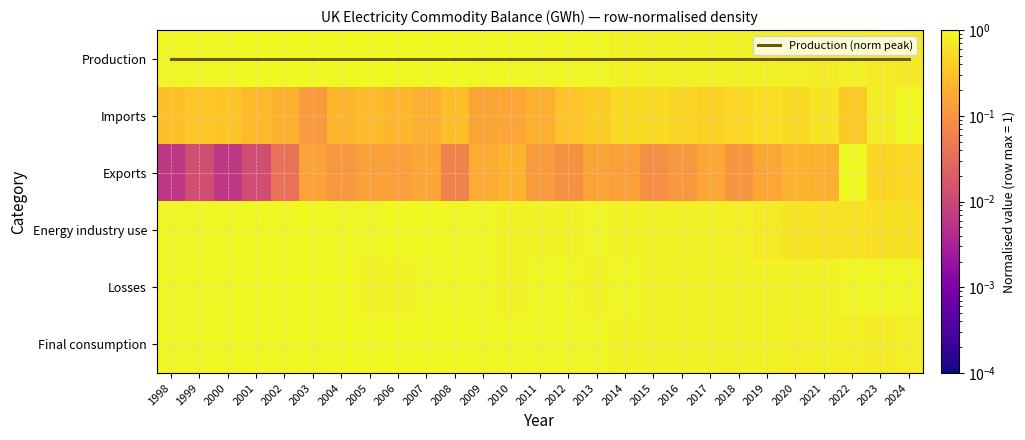

List the labels in order of Energy industry use value, largest first.

2007, 2003, 2006, 2002, 2000, 2001, 2005, 2008, 2013, 1999, 2009, 1998, 2004, 2012, 2010, 2014, 2011, 2015, 2016, 2017, 2018, 2019, 2020, 2021, 2022, 2023, 2024